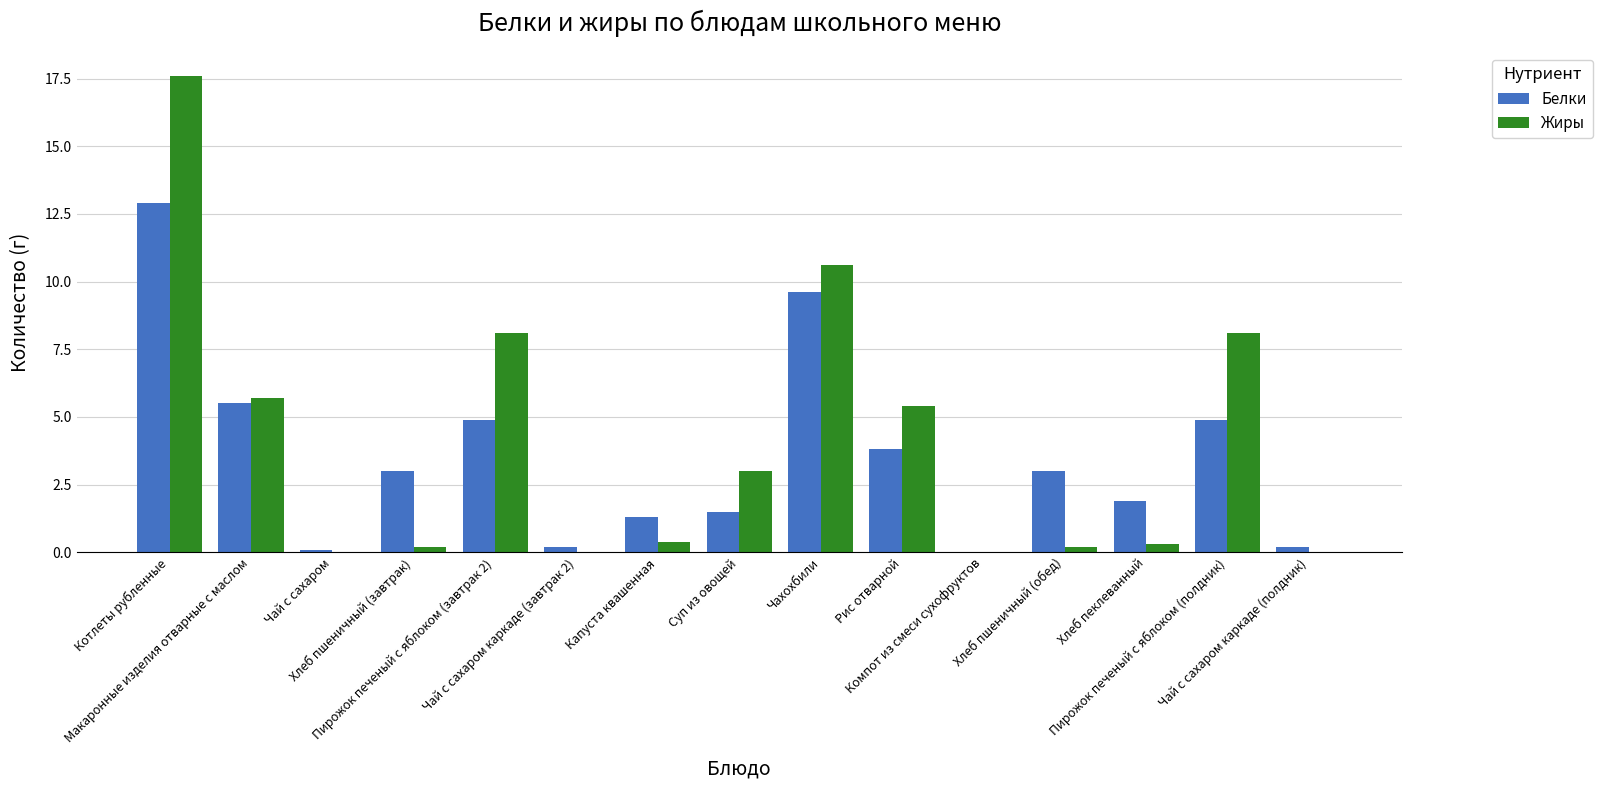

What is the sum of all Жиры values?

59.6